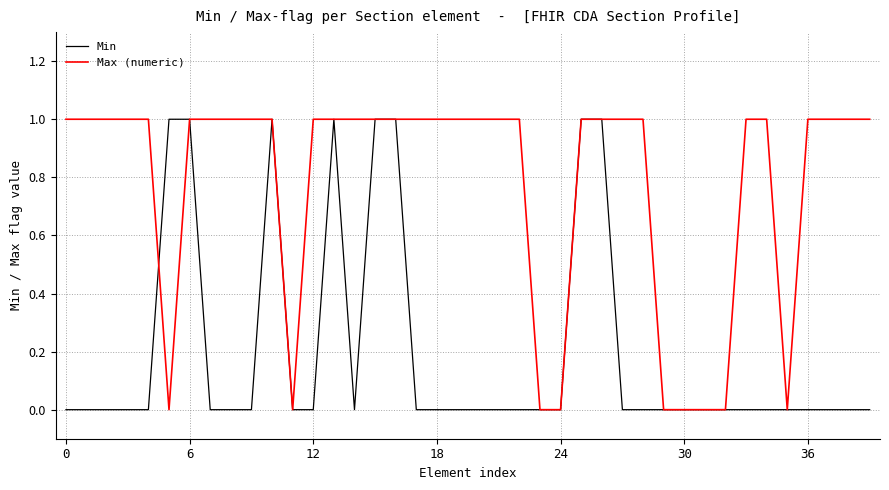

Which series has the largest total across all categories?

Max (numeric)